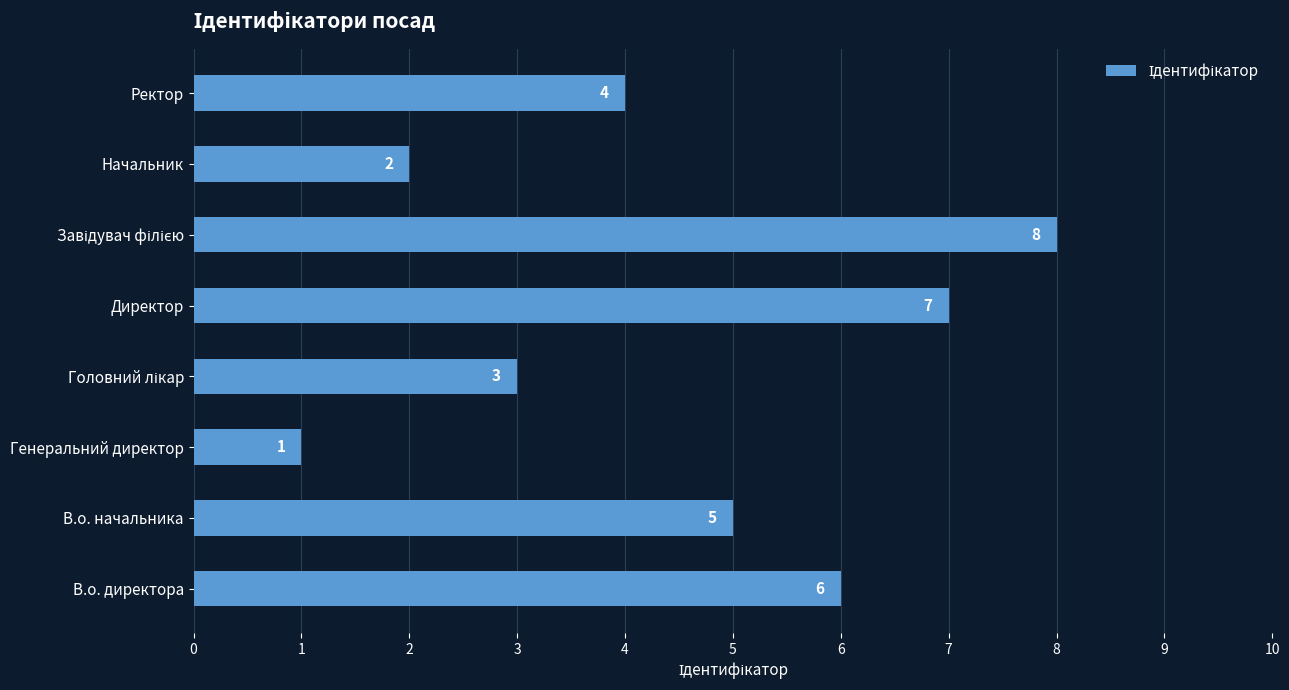

The chart shows a value of 6 at В.о. директора. True or false?

True